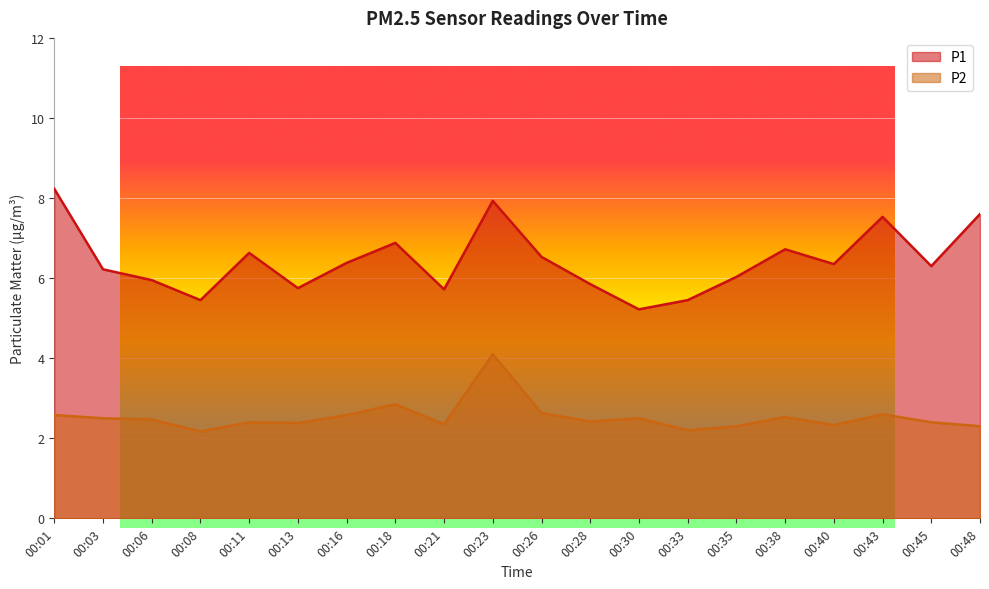

Which series has the largest total across all categories?

P1